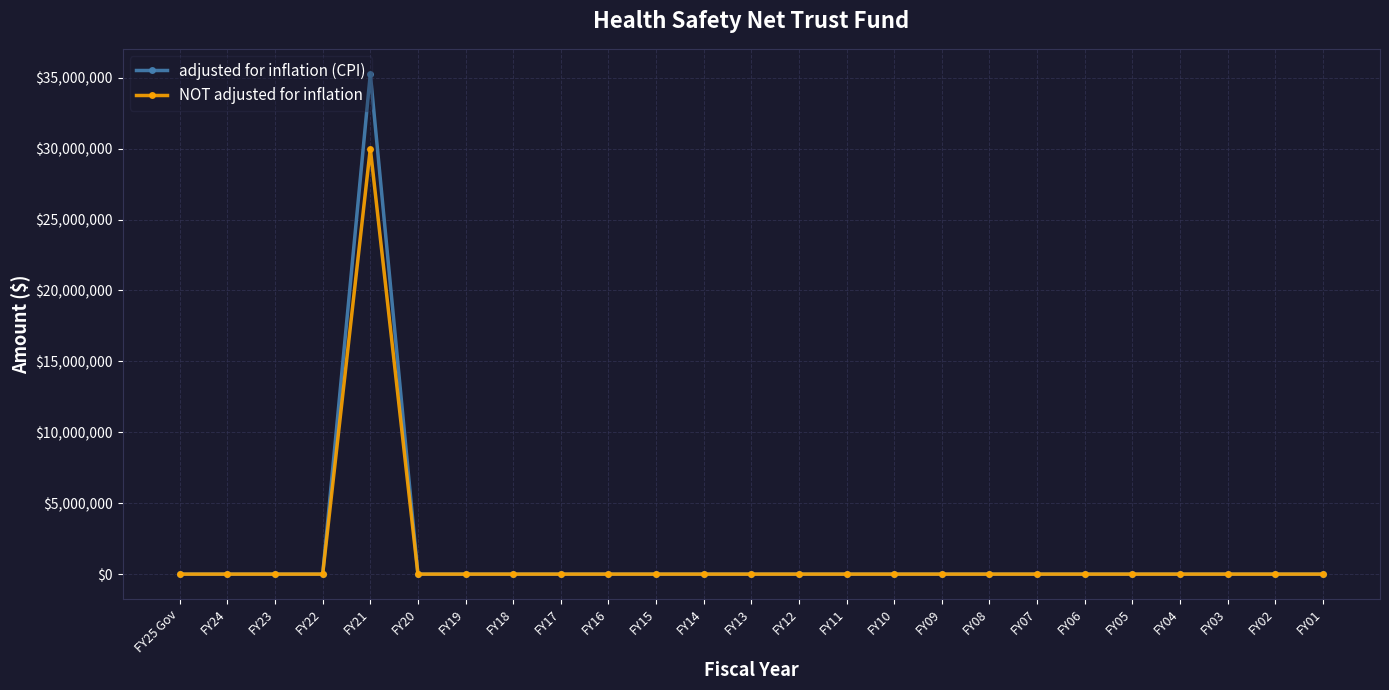

Reading right to left, list all the values displayed in this chart.

adjusted for inflation (CPI): 0	0	0	0	0	0	0	0	0	0	0	0	0	0	0	0	0	0	0	0	35272673	0	0	0	0
NOT adjusted for inflation: 0	0	0	0	0	0	0	0	0	0	0	0	0	0	0	0	0	0	0	0	30000000	0	0	0	0